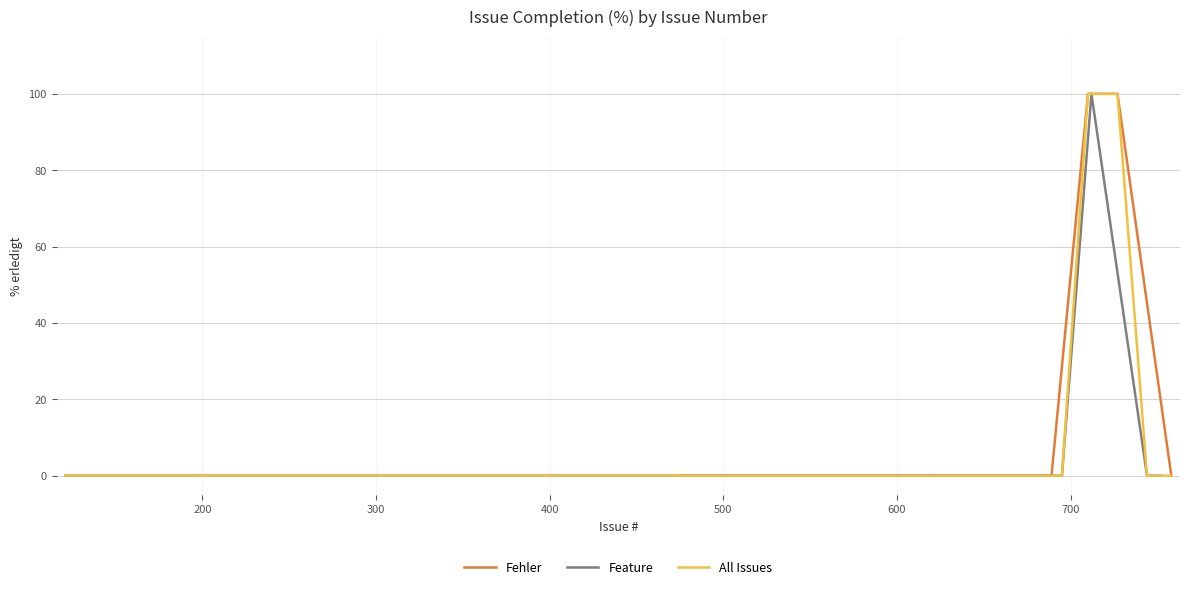

What is the sum of all values?

200